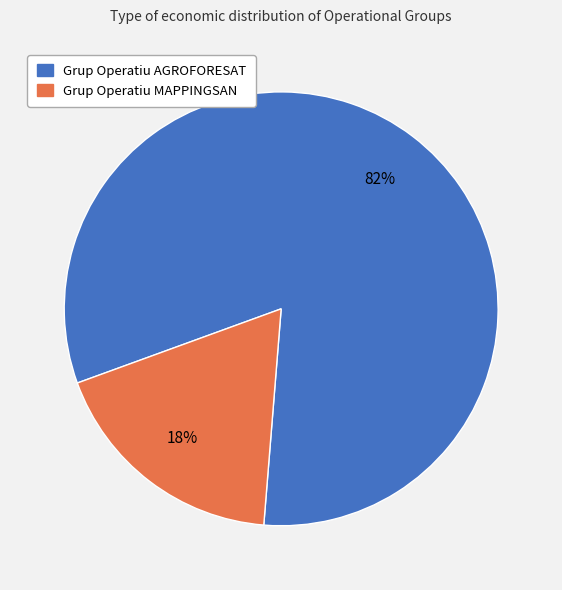

Count the number of slices in the pie.

2